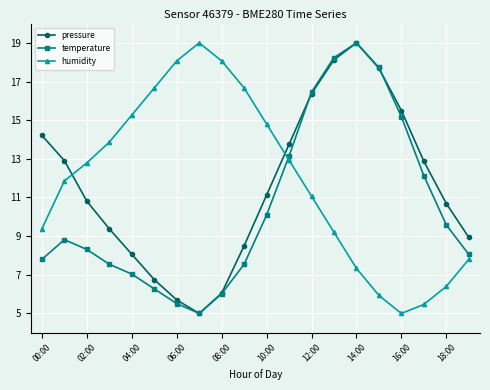

What is the greatest value displayed?

19.0